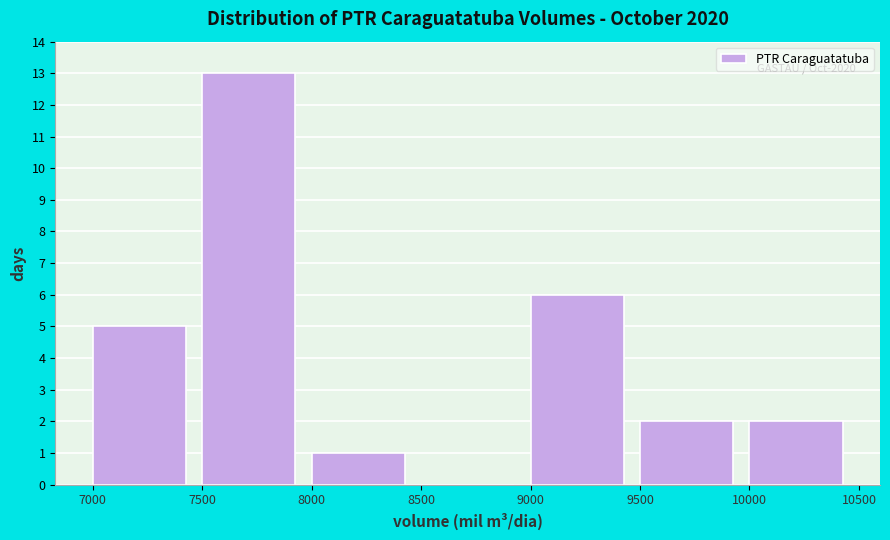

Over which range of the x-axis is the bar tallest?

7500 to 8000